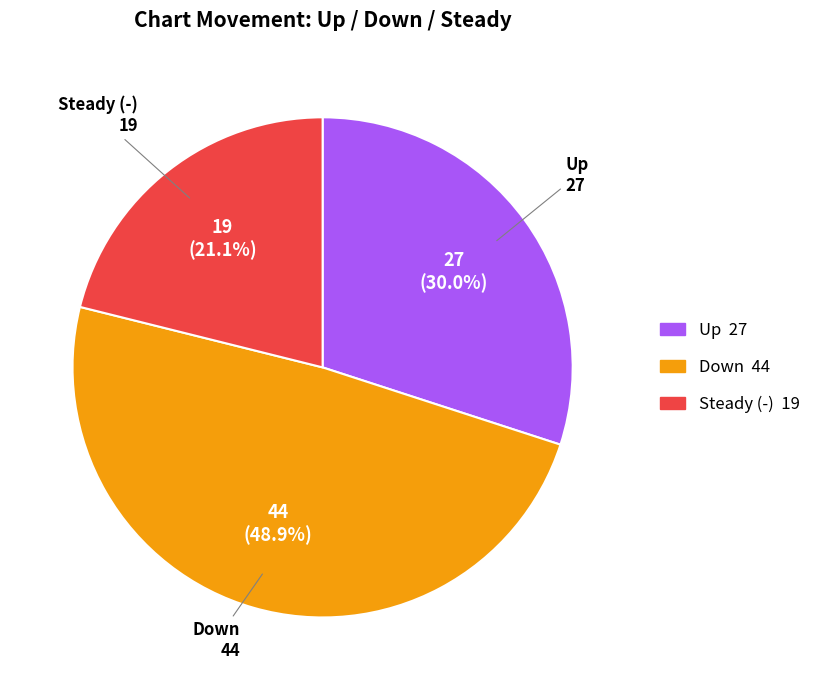

Does any single category account for the majority?

No